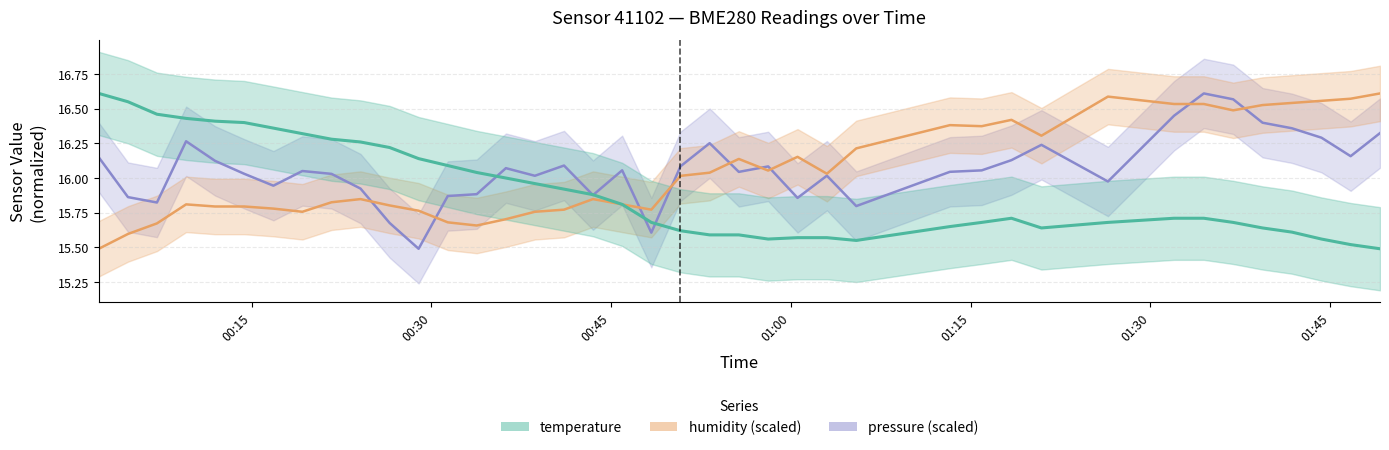

What is the label of the 3rd point from the left?

2022-08-03T00:07:06